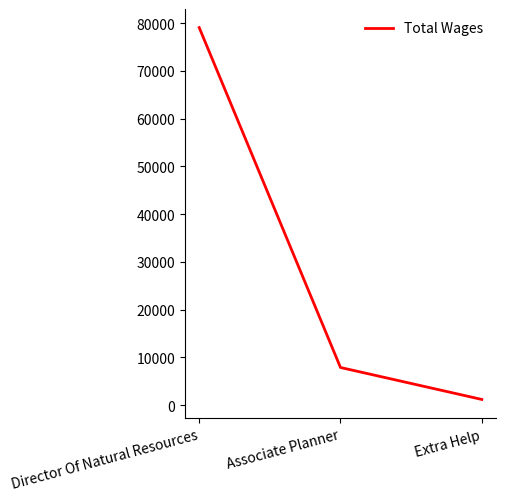

True or false: the data shows 79055 at Director Of Natural Resources.

True